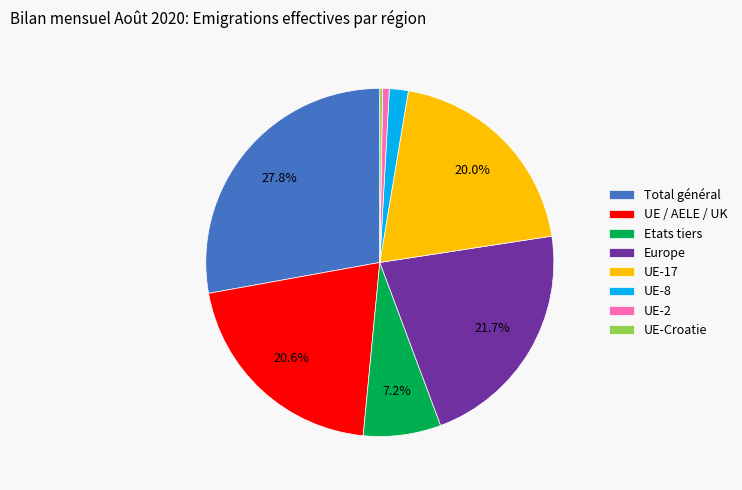

Is there any slice that represents more than half of the pie?

No